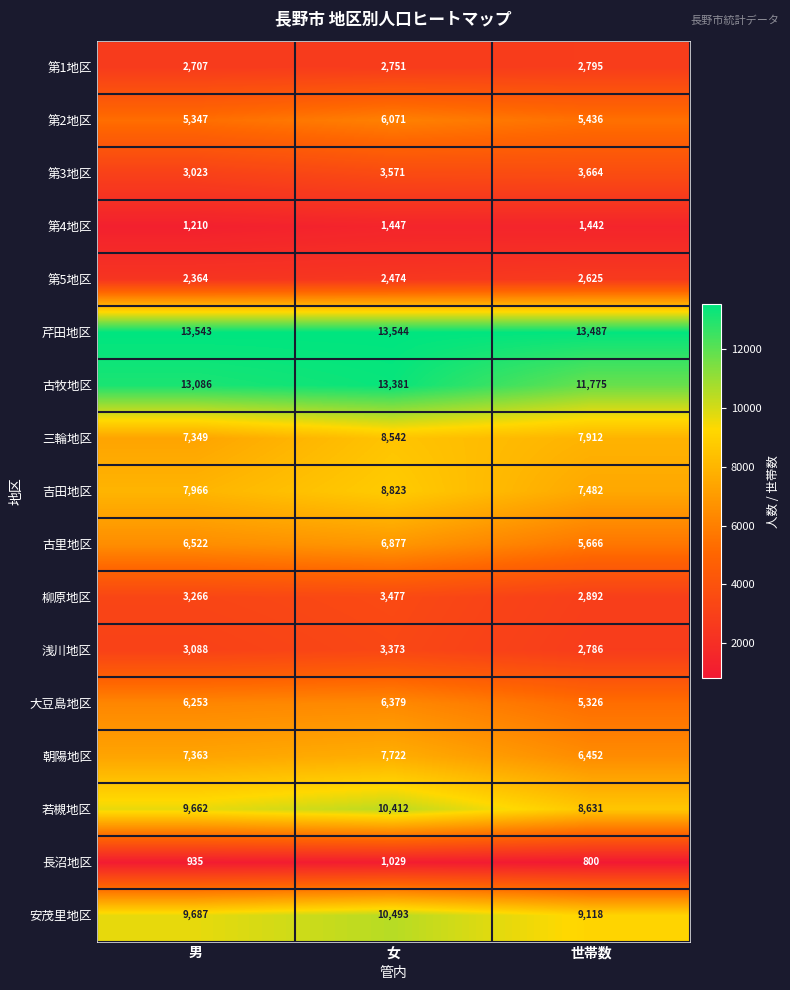

At which category does the chart reach its minimum across all series?

世帯数